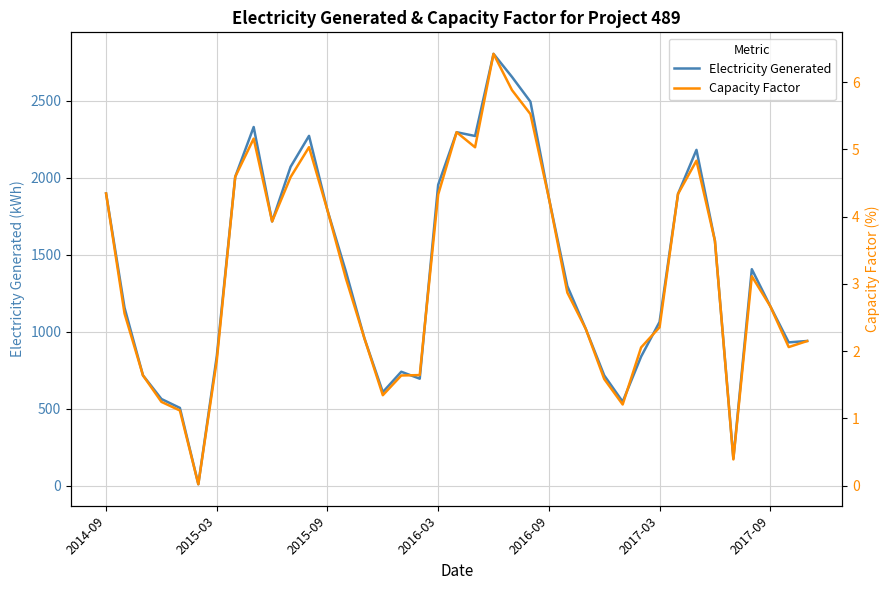

The value of Capacity Factor at 21 is 6.4. True or false?

True